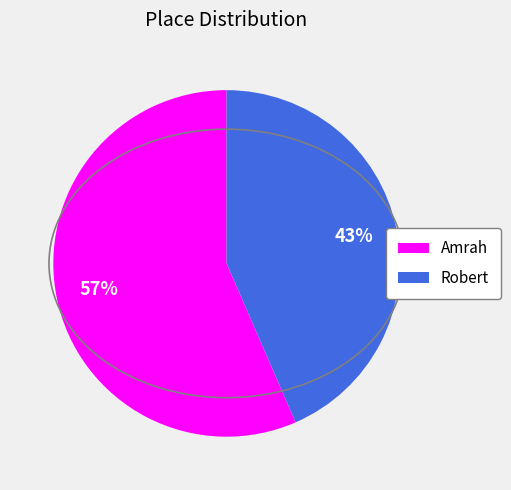

What is the ratio of the value at Robert to the value at Amrah?

0.8